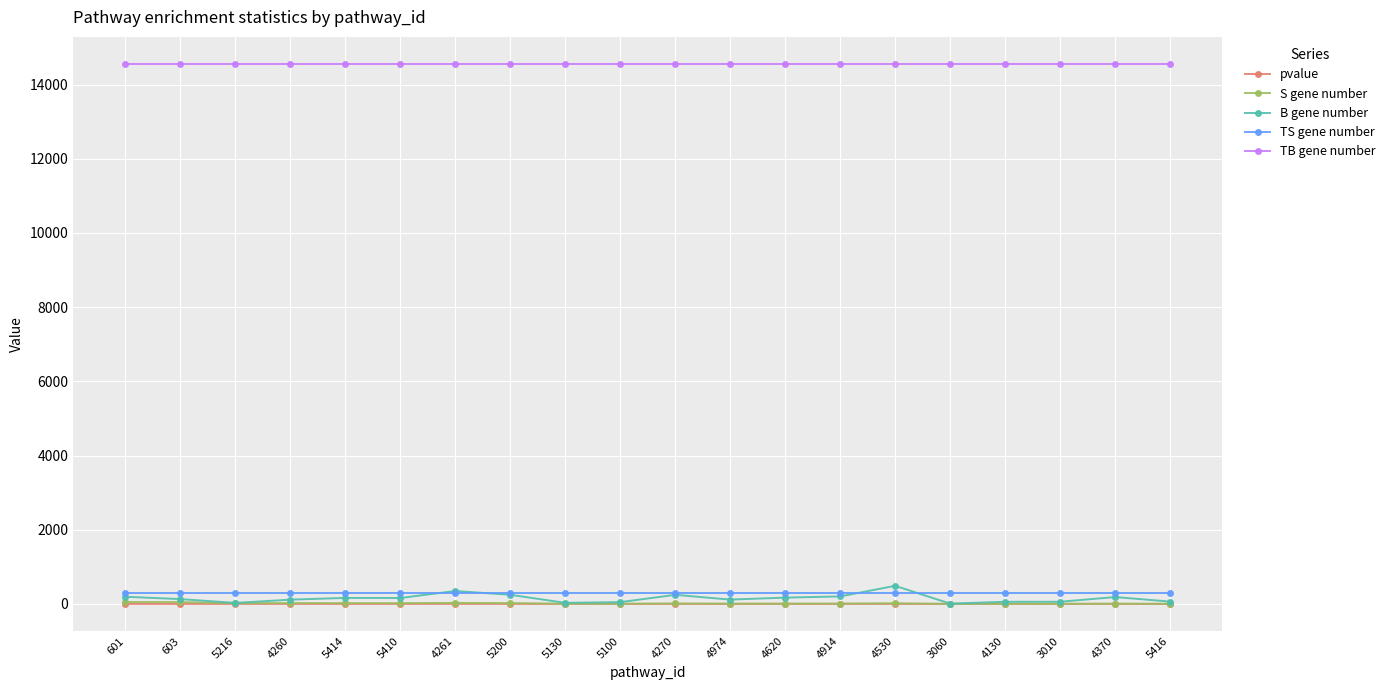

Which series has the largest total across all categories?

TB gene number